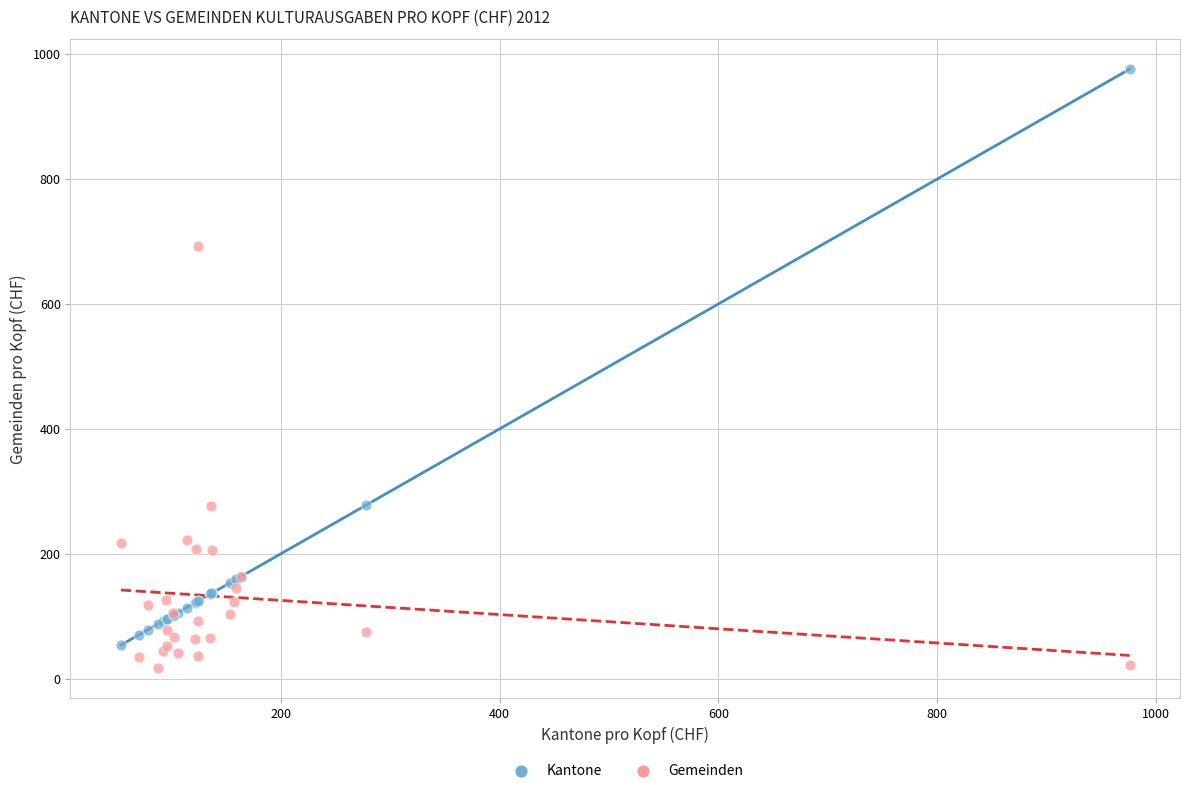

What are all the series names shown in the legend?

Kantone, Gemeinden